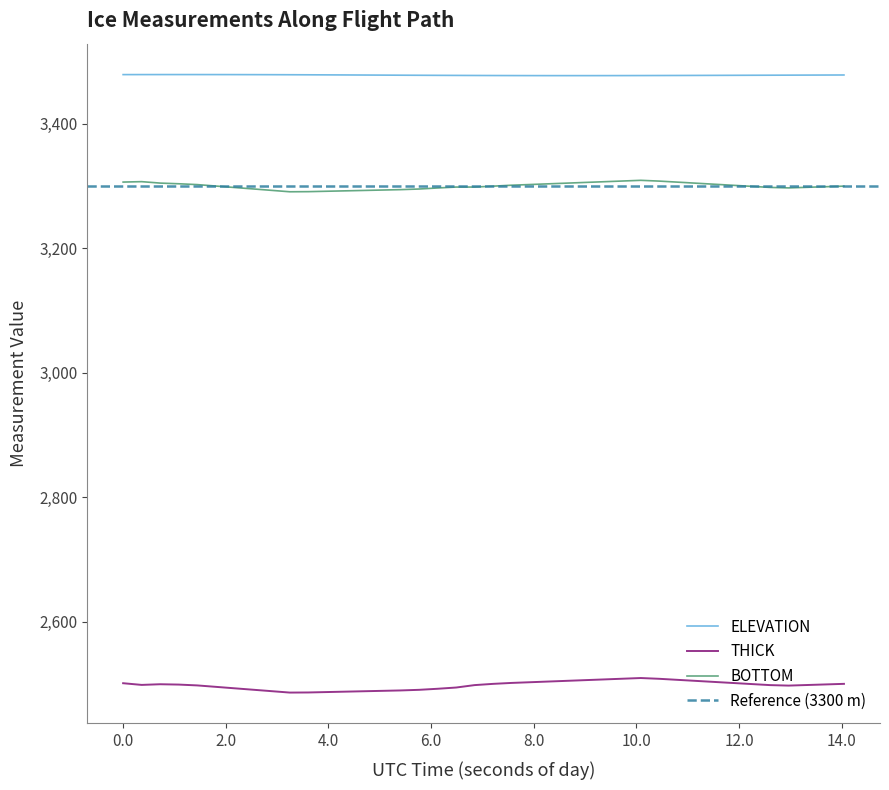

Is it true that BOTTOM equals 4777.1 at 24?

False